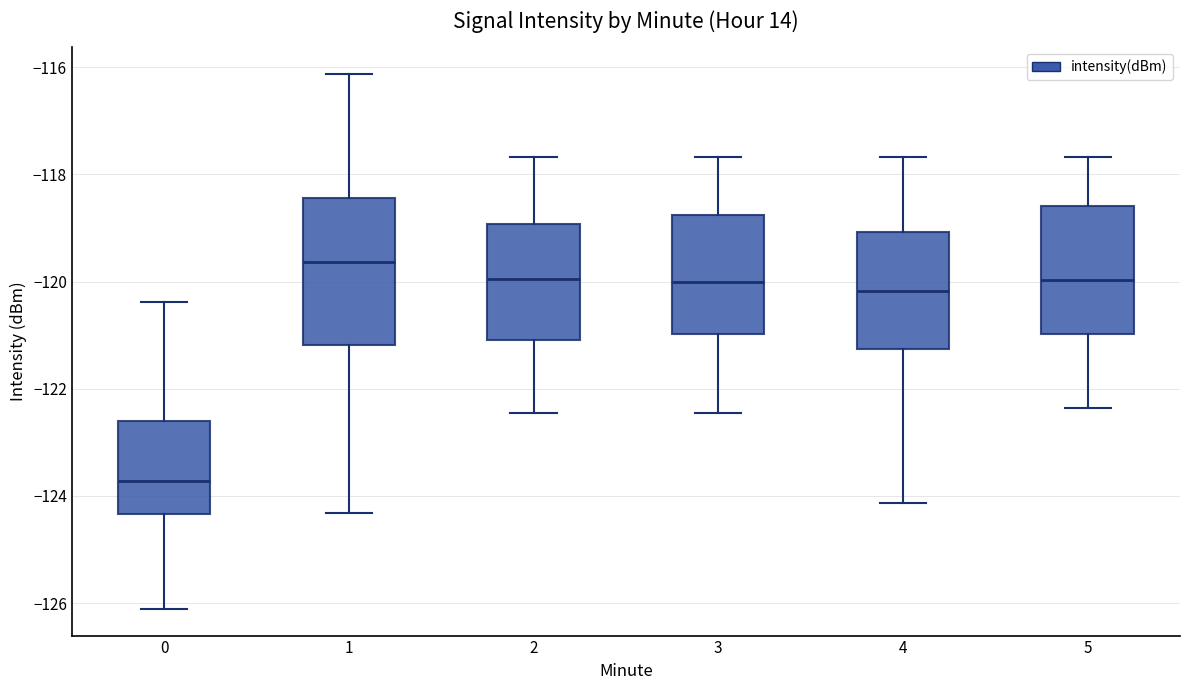

Which box is the tallest, from its lower edge to its upper edge?

1